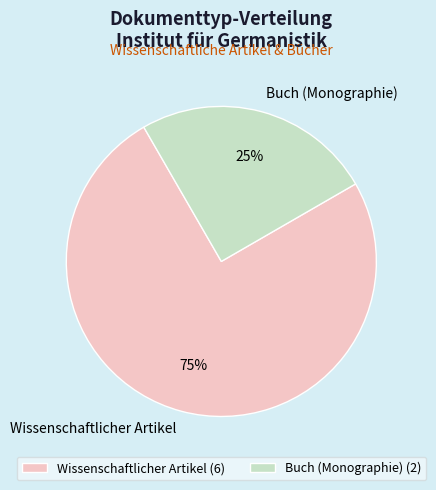

To the nearest percent, what percentage of the pie is Wissenschaftlicher Artikel?

75%